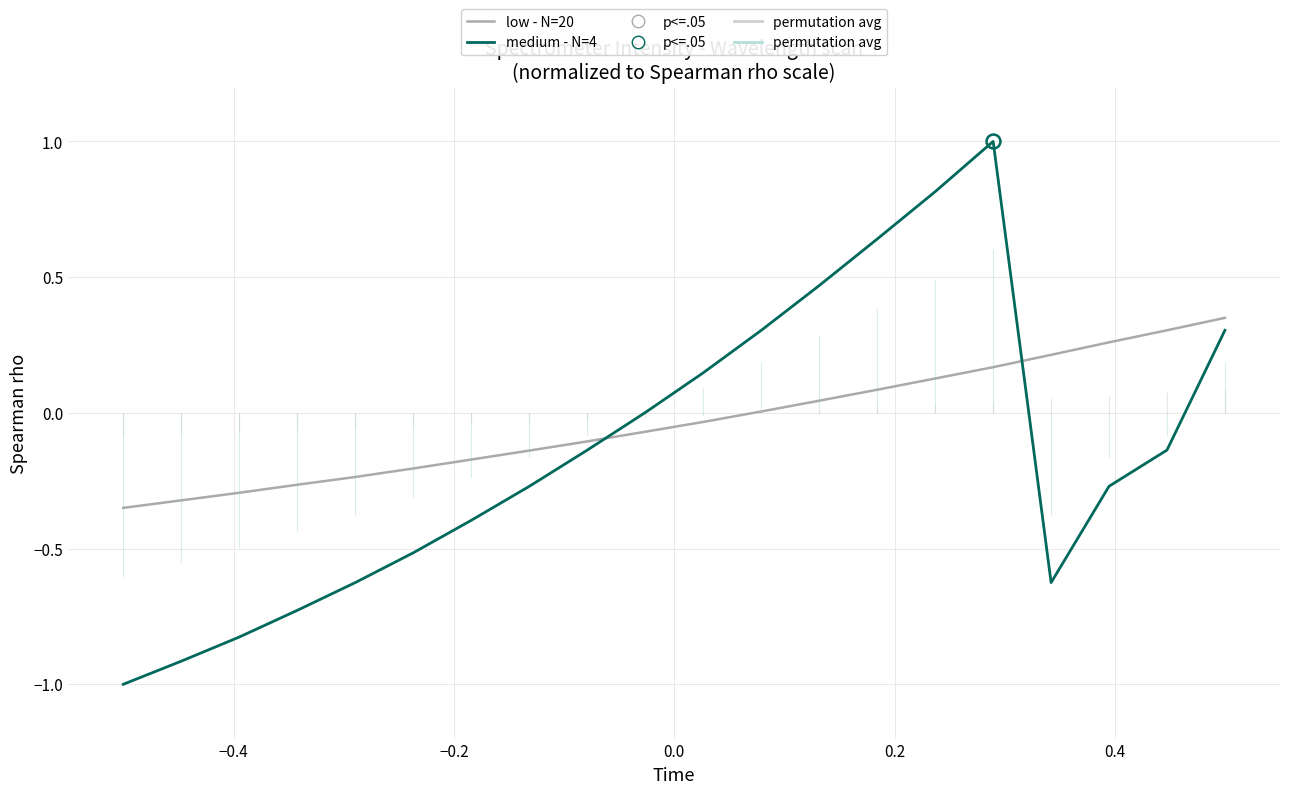

Count the number of categories in the chart.

20